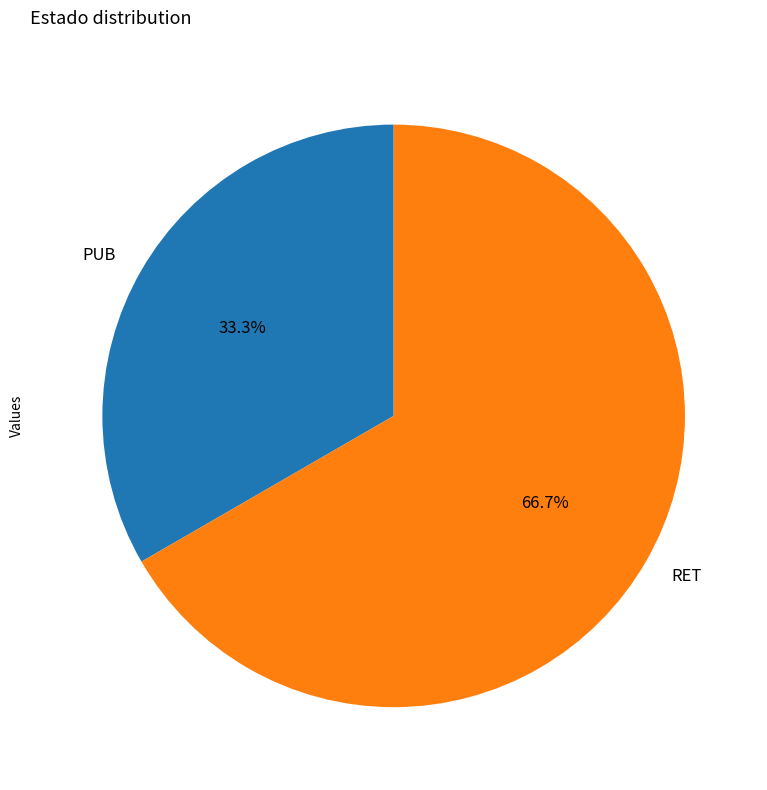

Approximately how many times larger is the value at RET compared to PUB?

2.0